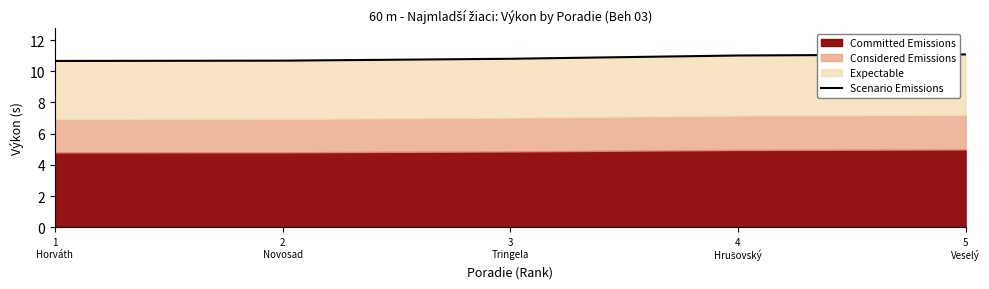

What is the difference between the values at 3
Tringela and 1
Horváth?

0.1